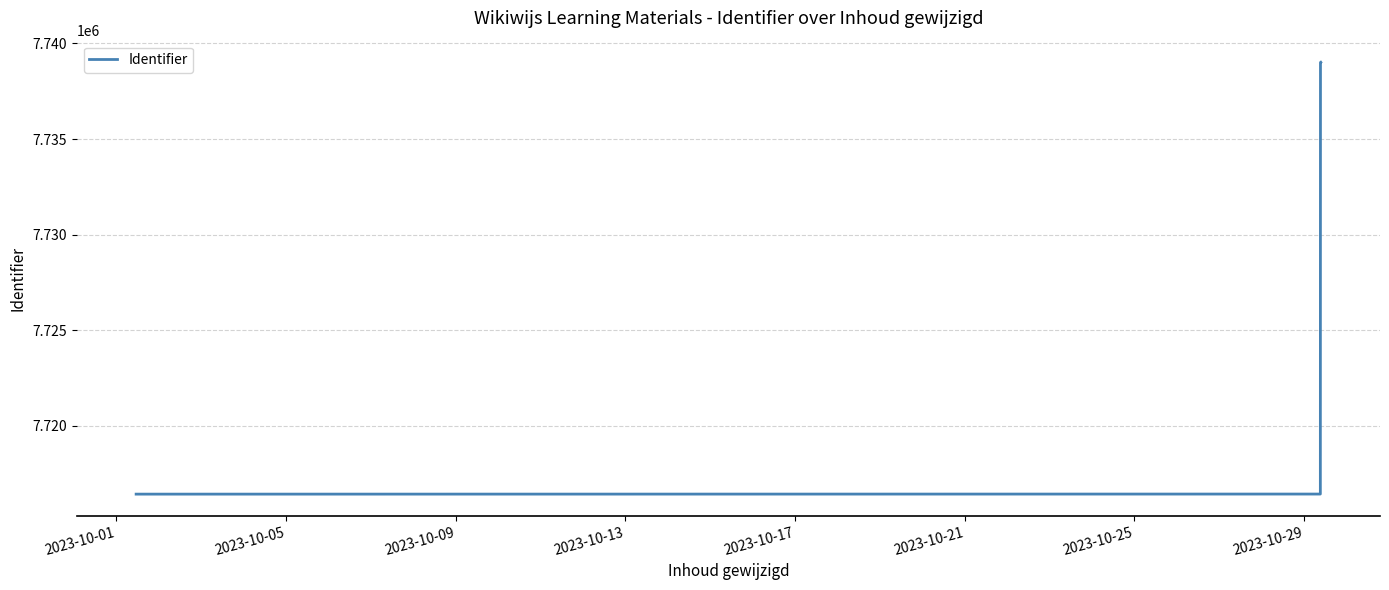

True or false: there are more than 1 points higher than both neighbors.

False